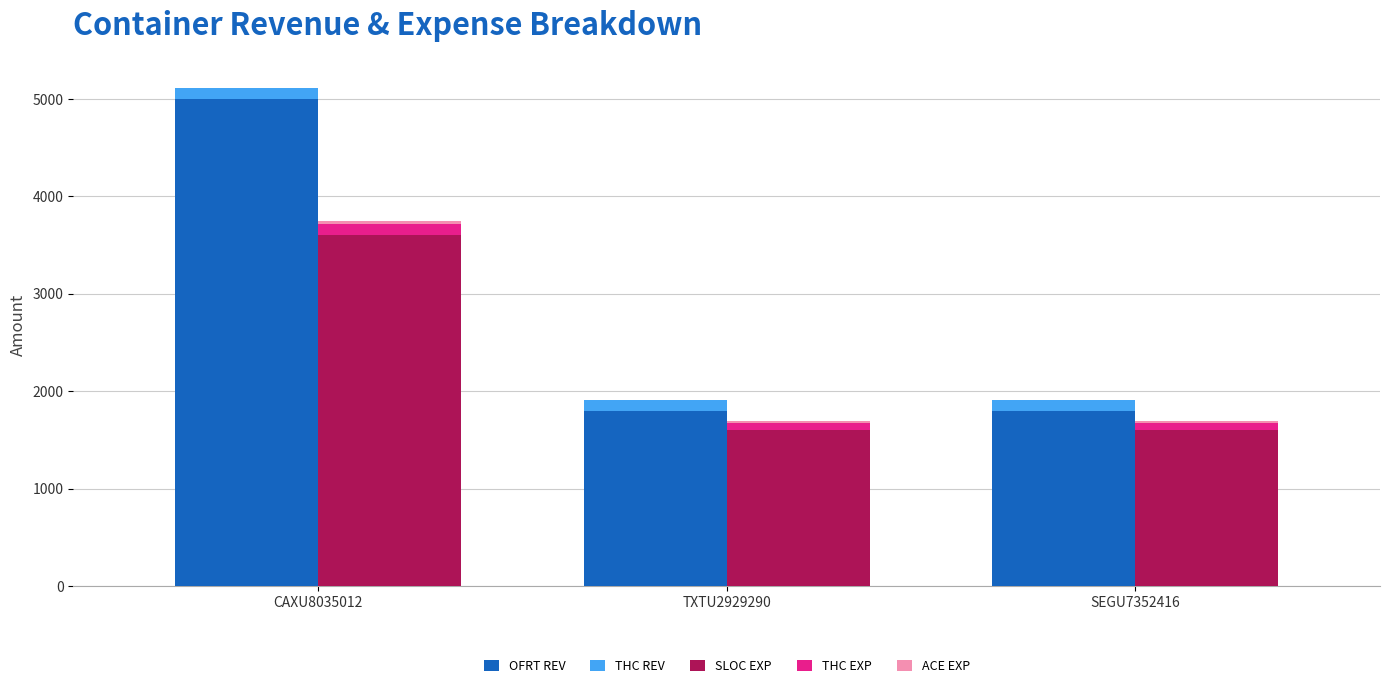

Are the bars horizontal?

No